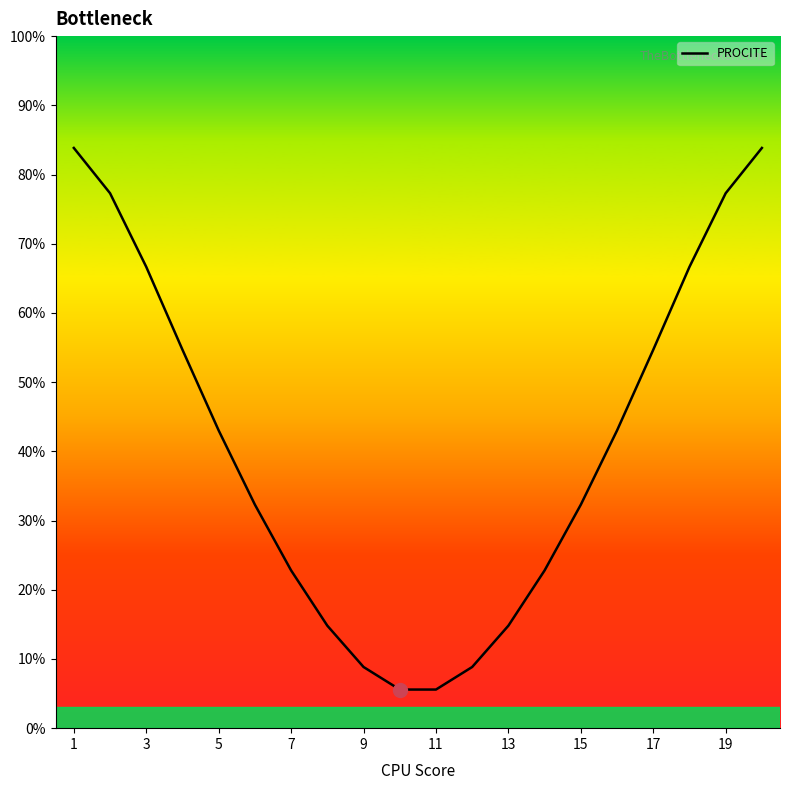

What is the difference between the maximum and minimum values?

78.3